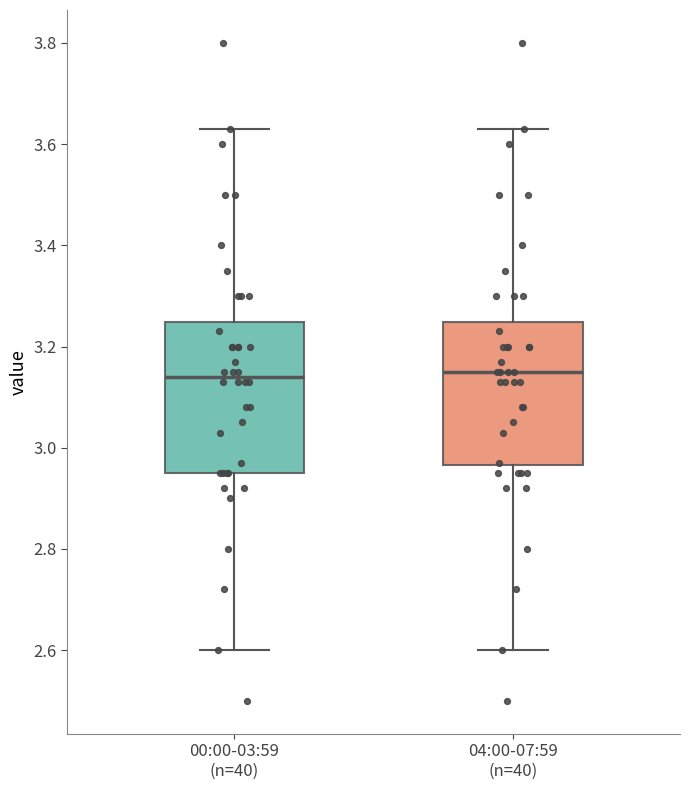

Reading left to right, transcribe this box plot: for each box, give where its median line is, the range the box spans, and where its two whiskers end, as read against the y-axis. The values are not printed on the chart, so give them approximately, as read against the axis.

00:00-03:59 (n=40): median 3.14, box 2.96 to 3.24, whiskers 2.60 to 3.64
04:00-07:59 (n=40): median 3.16, box 2.96 to 3.24, whiskers 2.60 to 3.64